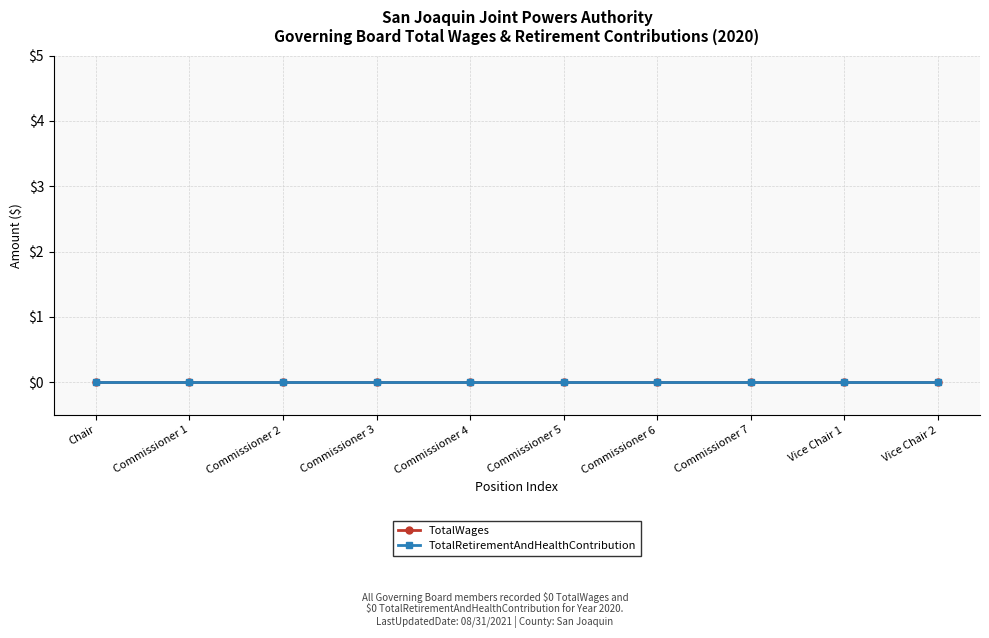

Which series has the largest range (max minus min)?

TotalWages